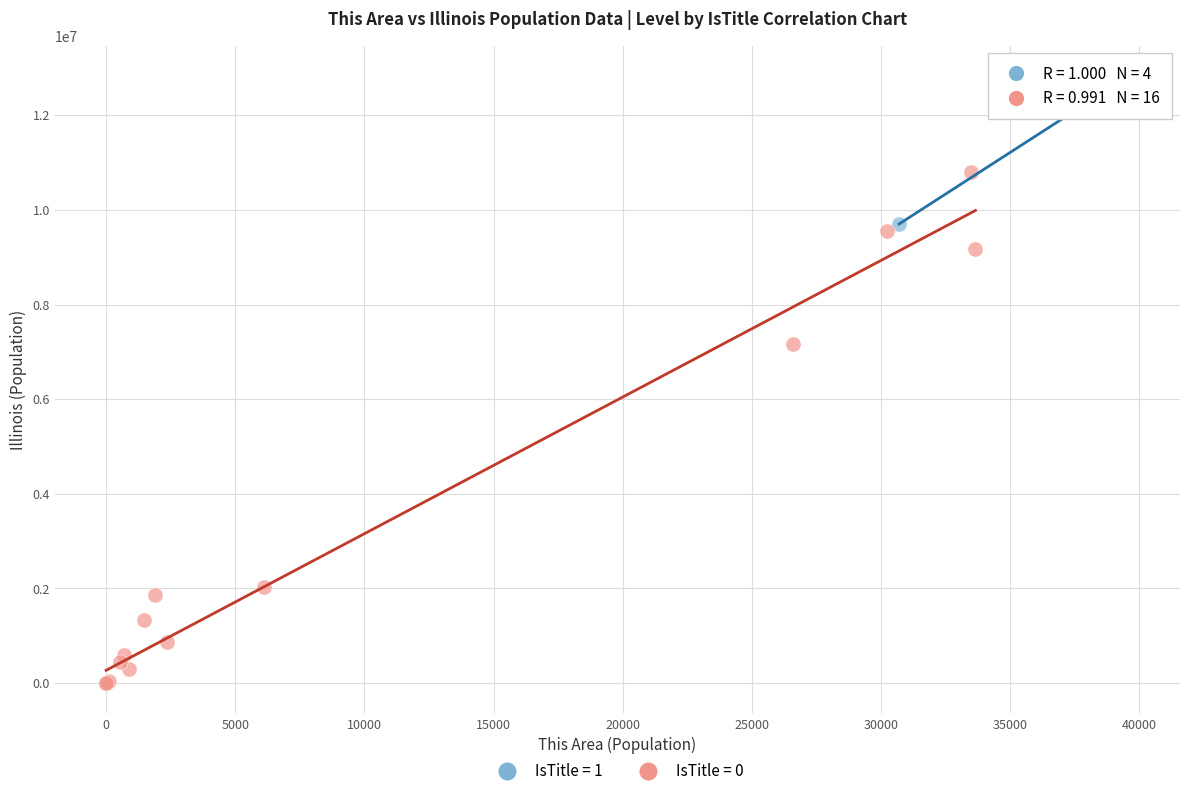

Which series contains the highest Y value?

IsTitle = 1